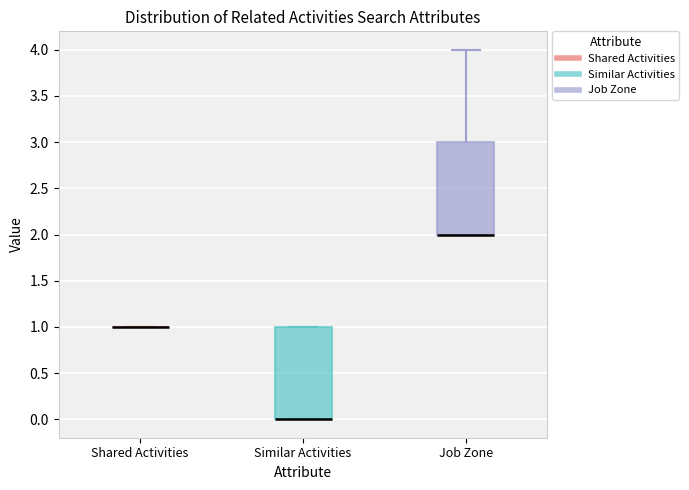

Reading left to right, read every box against the y-axis: the position of its median line, the range the box covers, and the ends of its whiskers. The values are not printed on the chart, so give them approximately, as read against the axis.

Shared Activities: box collapsed to a line at 1, whiskers 1 to 1
Similar Activities: median 0 (drawn on the box's lower edge), box 0 to 1, whiskers 0 to 1
Job Zone: median 2 (drawn on the box's lower edge), box 2 to 3, whiskers 2 to 4